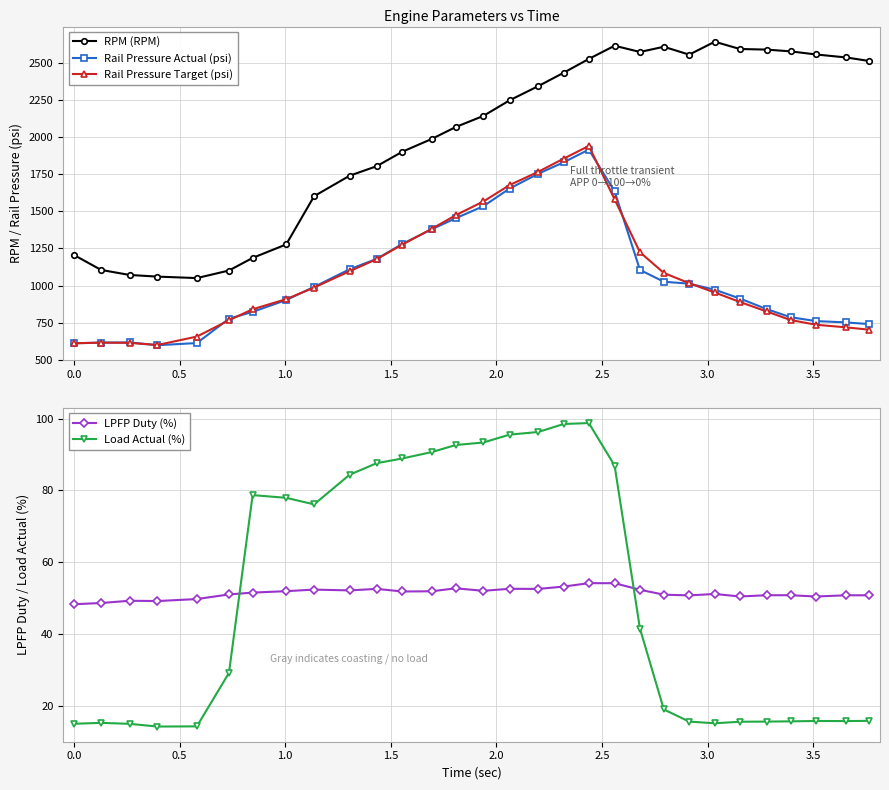

True or false: LPFP Duty (%) has more than 0 interior local peaks.

True